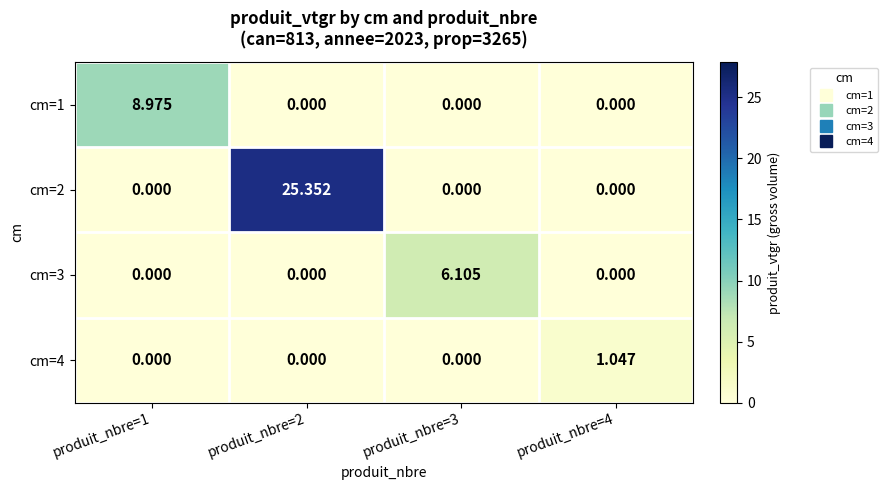

Is the value of cm=4 at produit_nbre=4 greater than the value of cm=1 at produit_nbre=3?

Yes